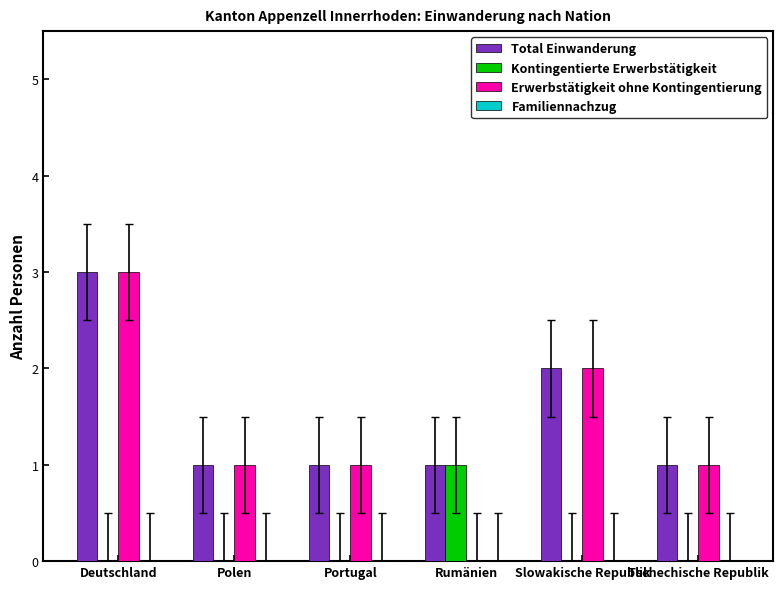

The value of Kontingentierte Erwerbstätigkeit at Slowakische Republik is 1. True or false?

False